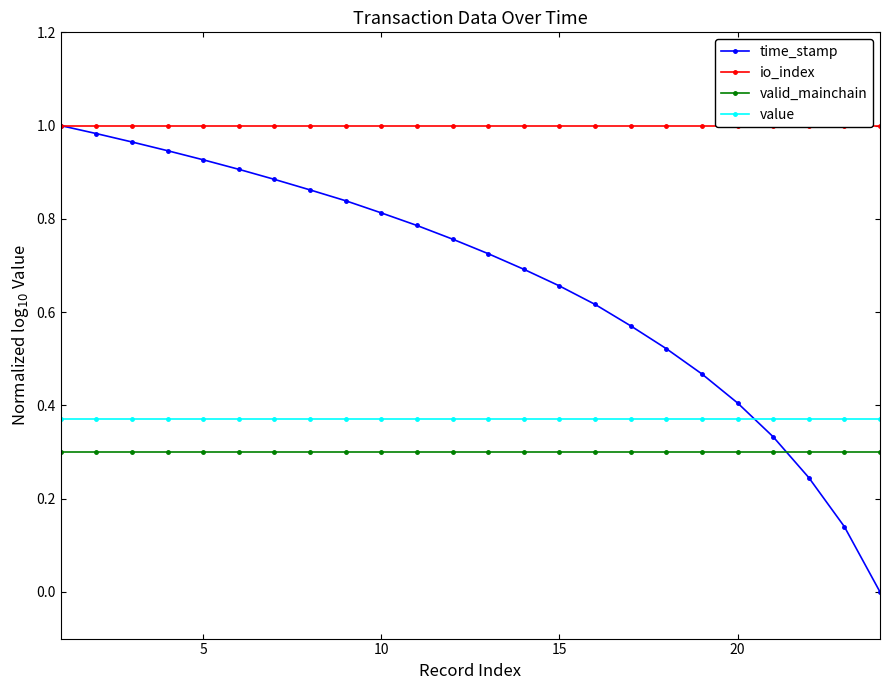

Rank the series by their maximum value, from lowest to highest.

valid_mainchain, value, time_stamp, io_index